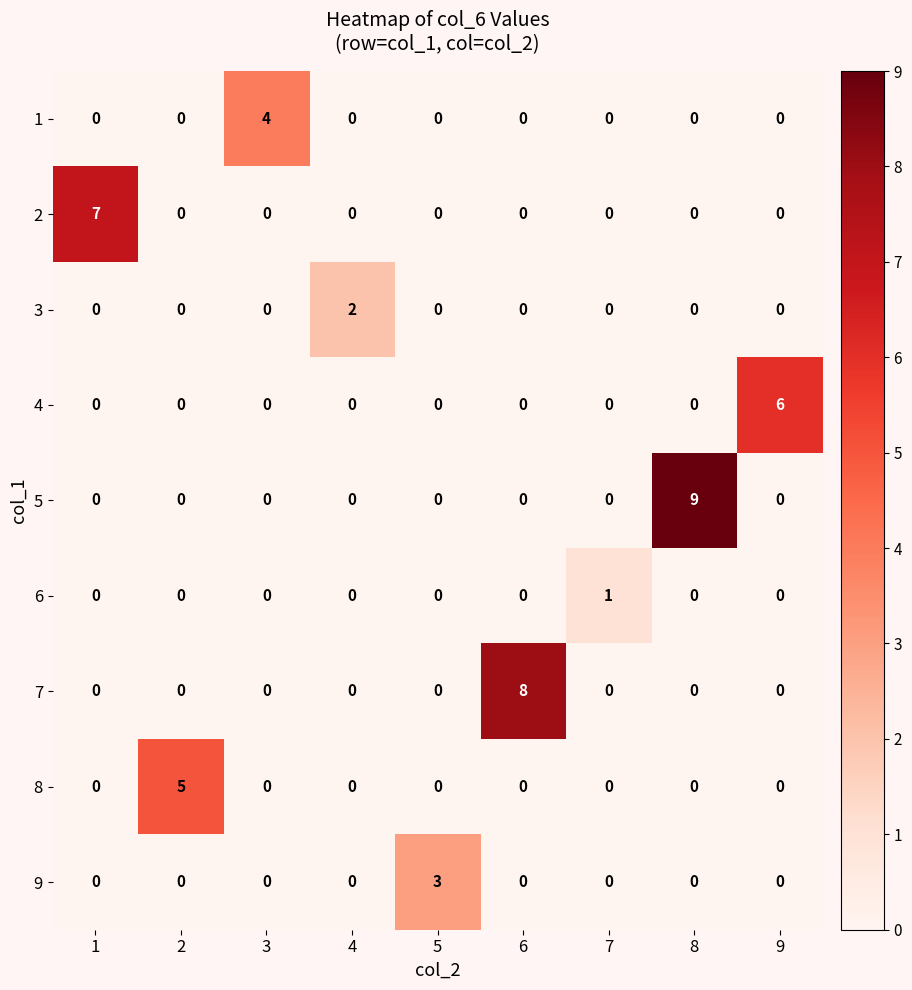

What is the difference between the highest and lowest values at 5?

3